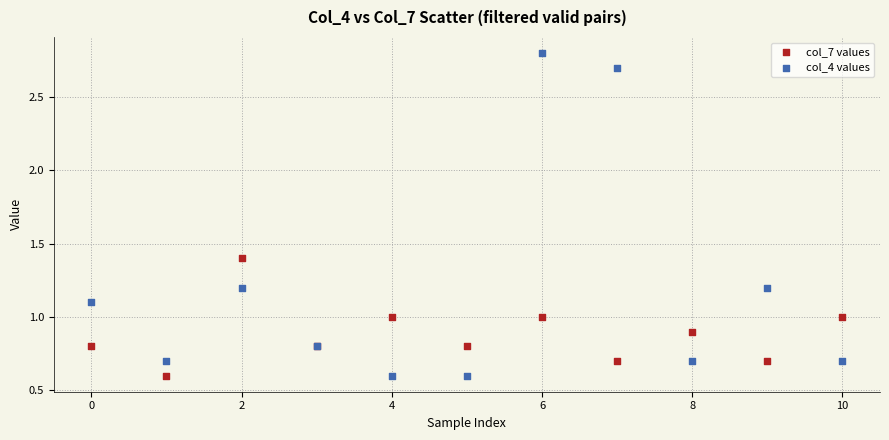

Which series has the widest spread of Y values?

col_4 values